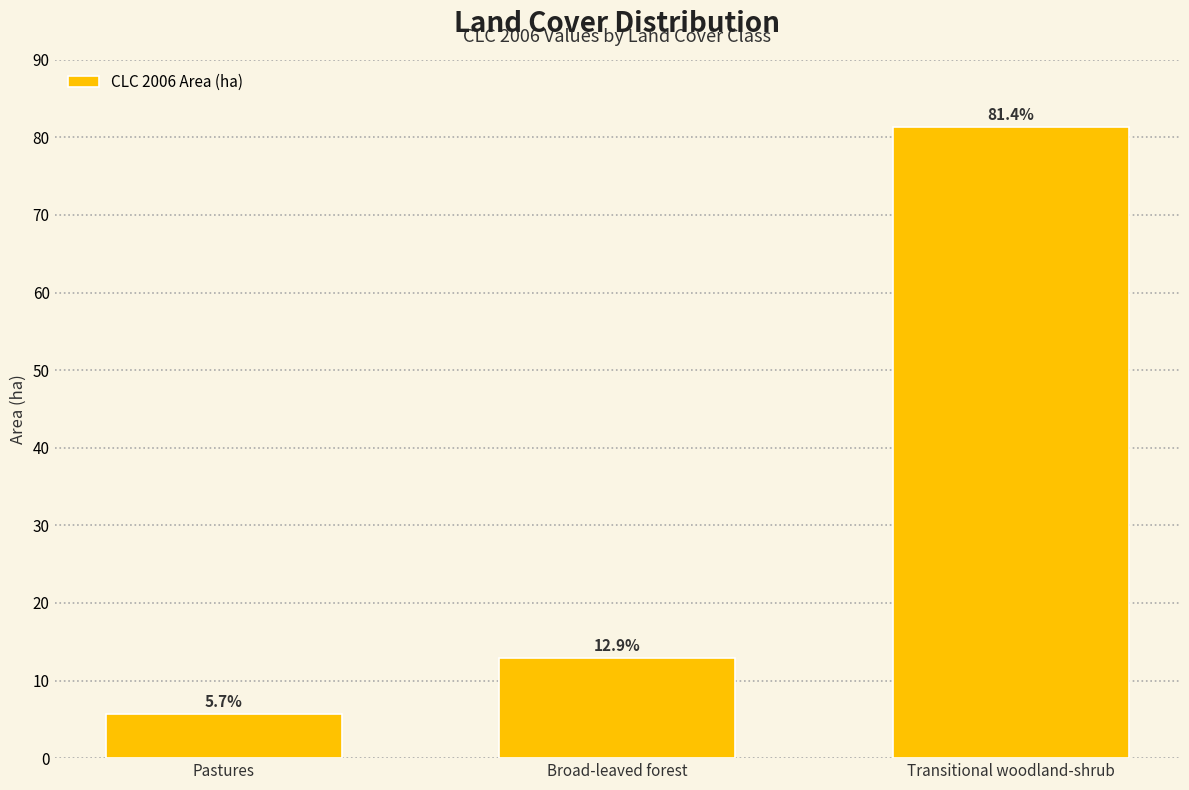

Reading left to right, transcribe all the data shown in this chart.

5.7	12.9	81.4